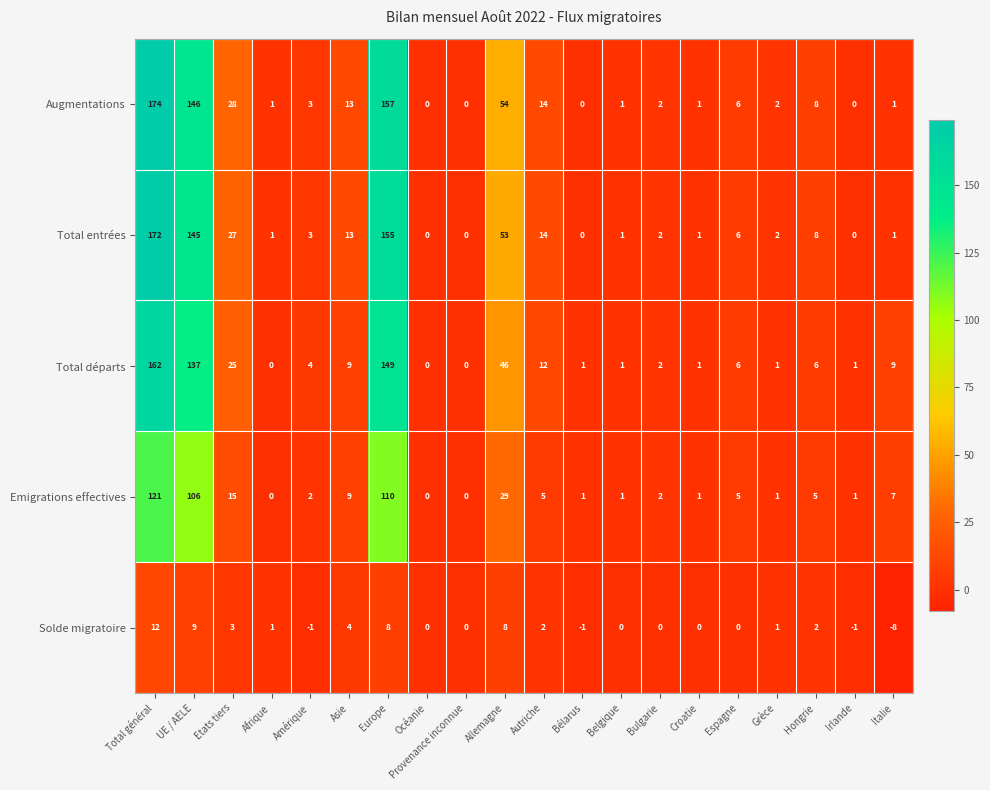

At how many categories does at least one series exceed 77?

3